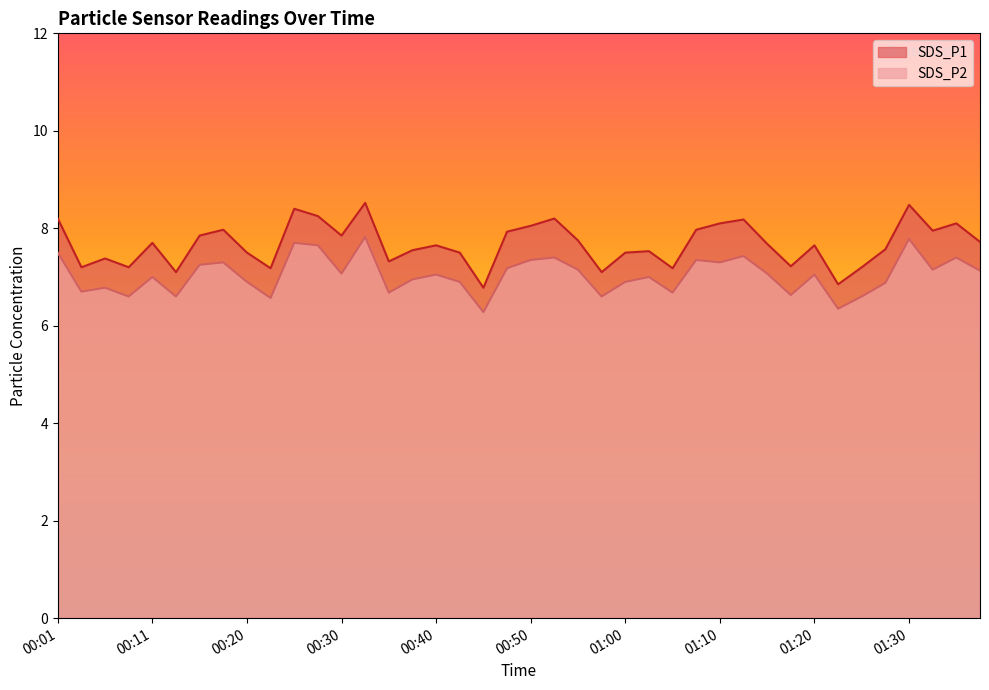

At which label does SDS_P1 first exceed 7?

00:01